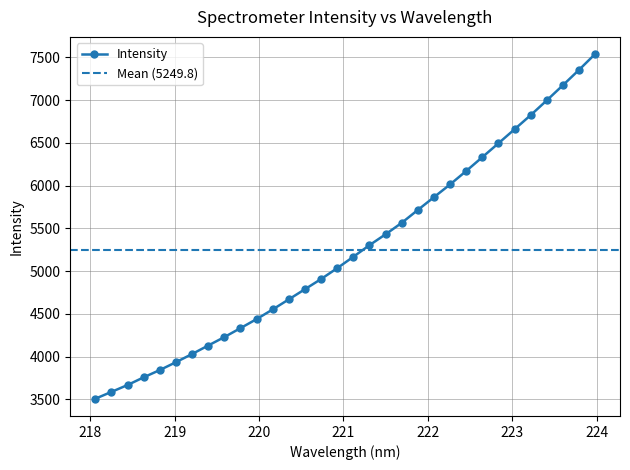

Rank the categories by value from highest to lowest.

223.9802, 223.7895, 223.5987, 223.408, 223.2172, 223.0264, 222.8355, 222.6447, 222.4538, 222.263, 222.0721, 221.8812, 221.6902, 221.4993, 221.3083, 221.1174, 220.9264, 220.7354, 220.5444, 220.3533, 220.1623, 219.9712, 219.7801, 219.589, 219.3979, 219.2067, 219.0156, 218.8244, 218.6332, 218.442, 218.2508, 218.0596